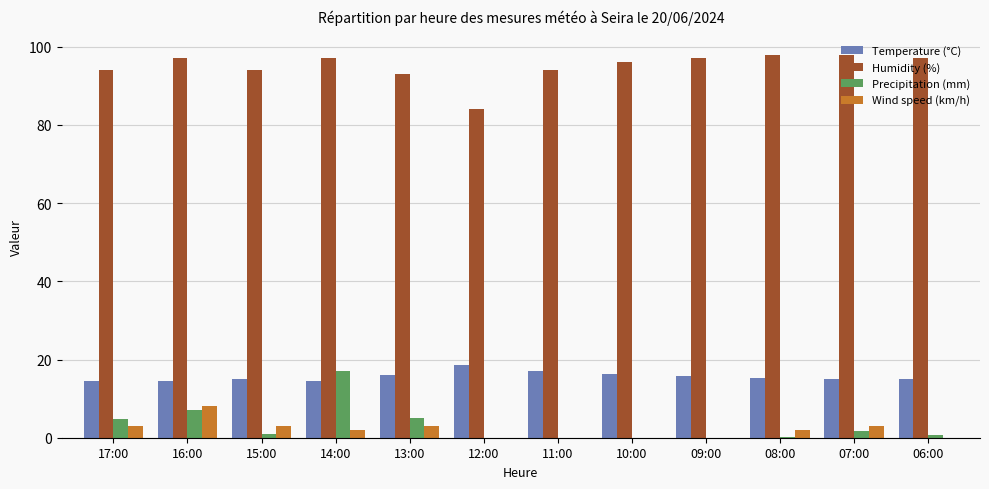

Which series has the largest total across all categories?

Humidity (%)